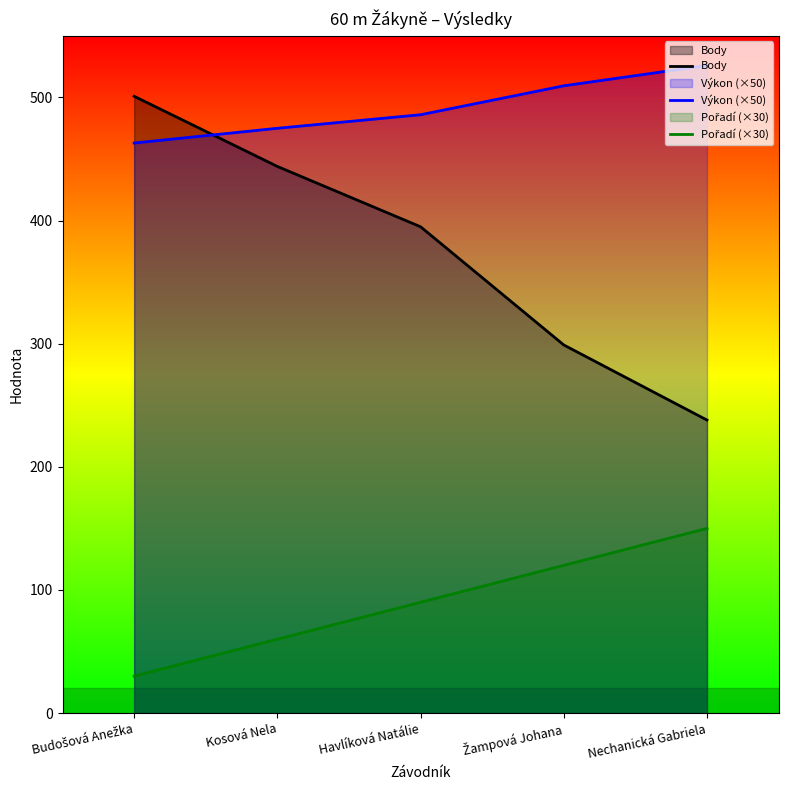

Which series changed the most between Havlíková Natálie and Žampová Johana?

Body